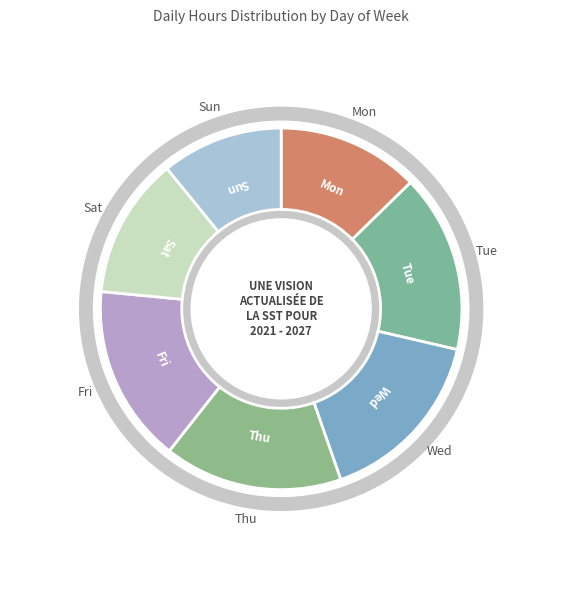

How many segments does this pie chart have?

7